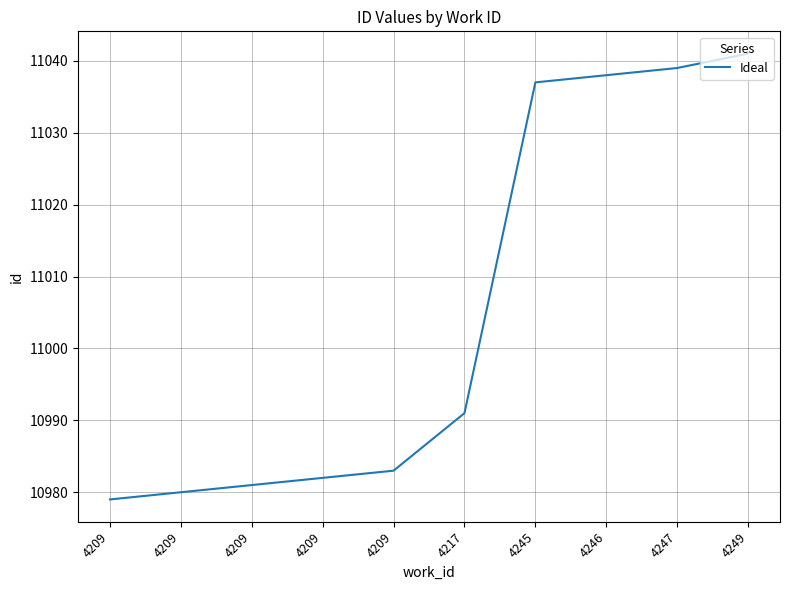

What is the value of the 7th point from the left?

11037